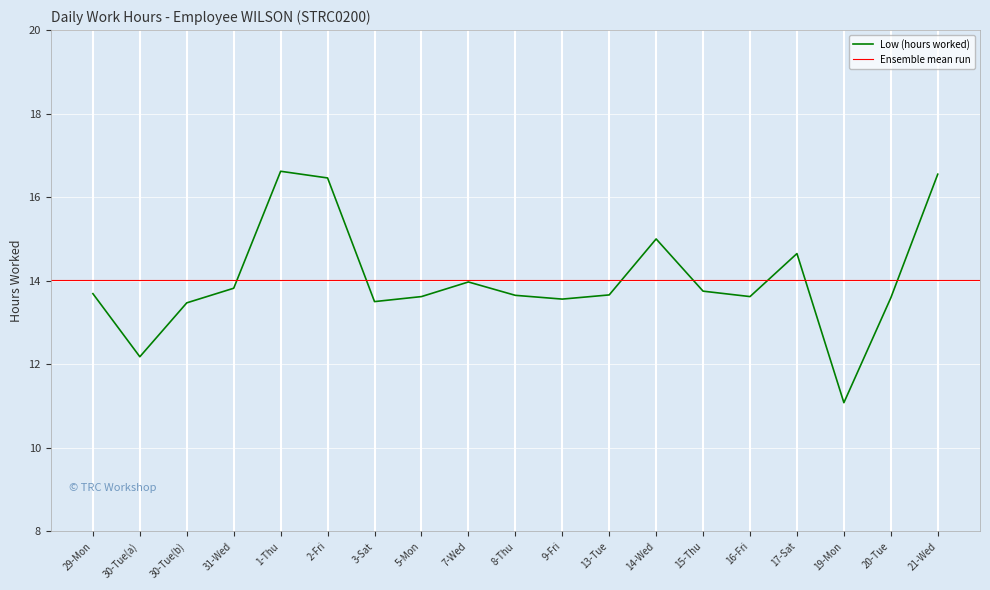

The Low (hours worked) series shows 22.6 at 9-Fri. True or false?

False